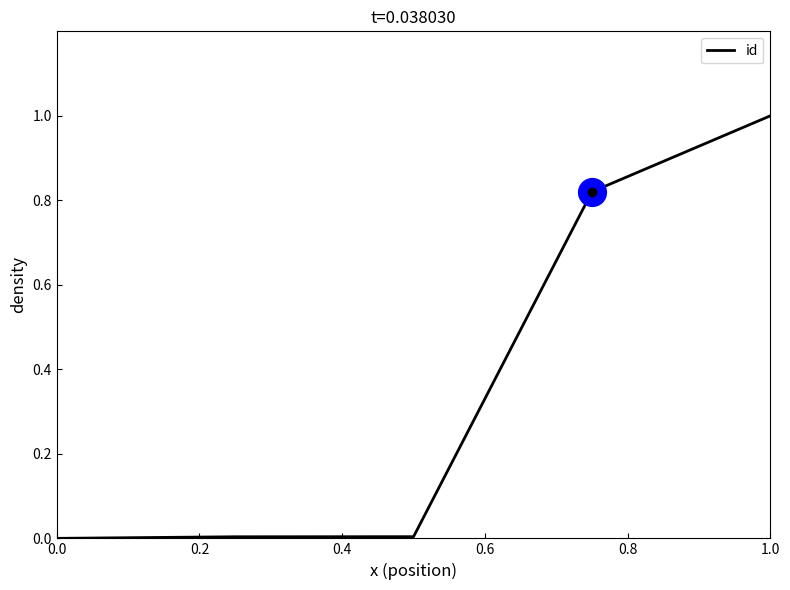

What is the sum of all values?

1.8